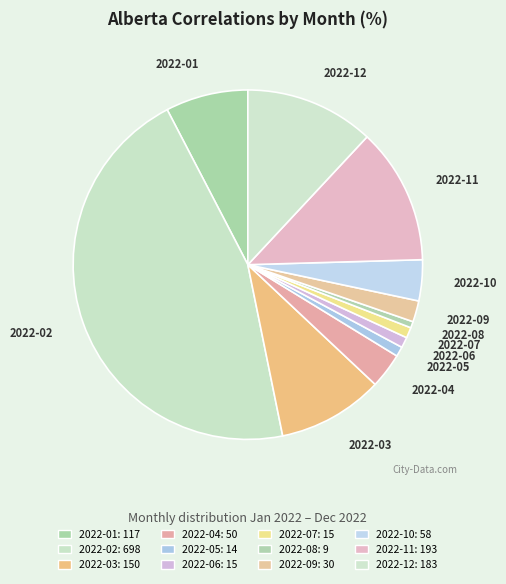

Is there a majority slice in this chart?

No